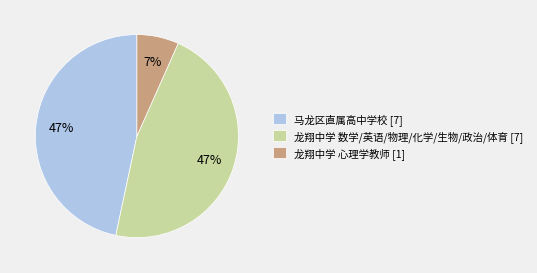

The 龙翔中学 心理学教师 [1] slice represents 7% of the pie. True or false?

True